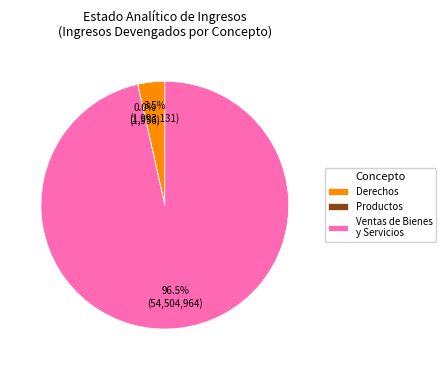

Between Ventas de Bienes y Servicios and Derechos, which is larger?

Ventas de Bienes y Servicios